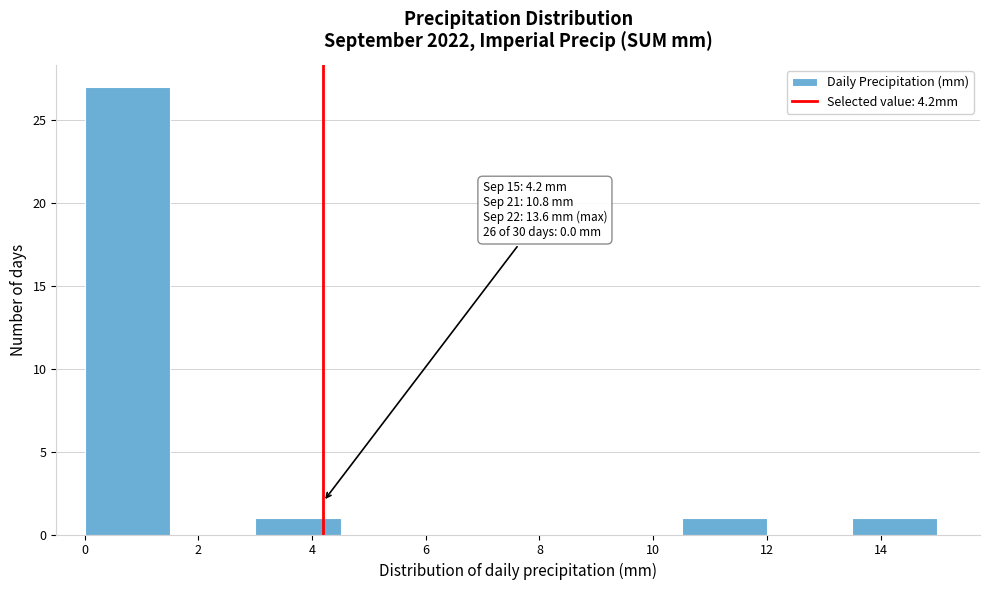

Over which range of the x-axis is the bar tallest?

0.0 to 1.5